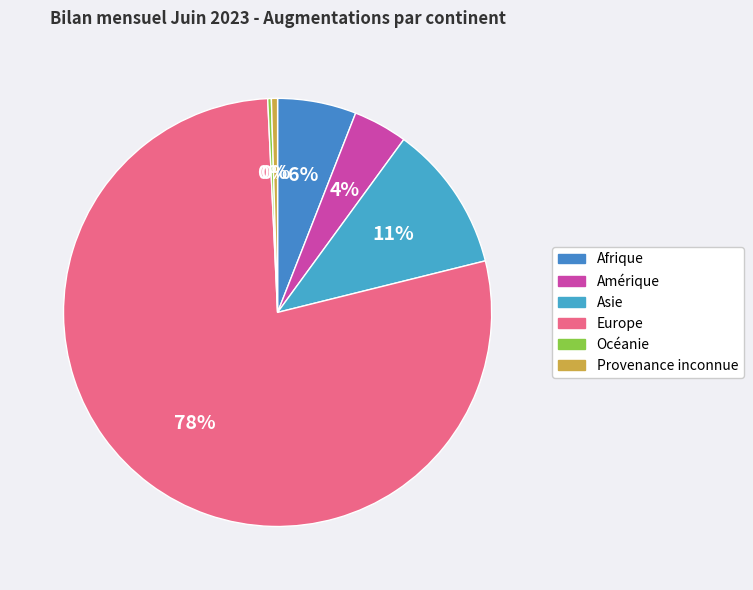

Which category accounts for the majority?

Europe